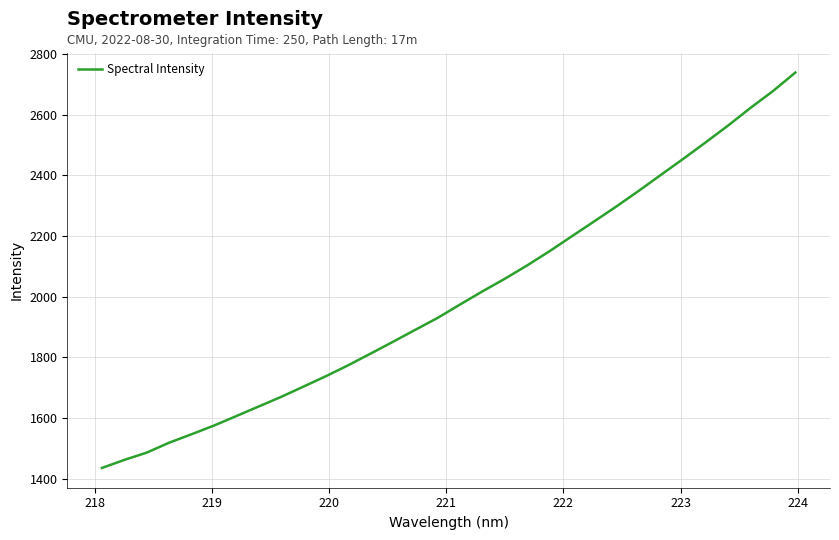

What is the difference between the maximum and minimum values?

1302.7